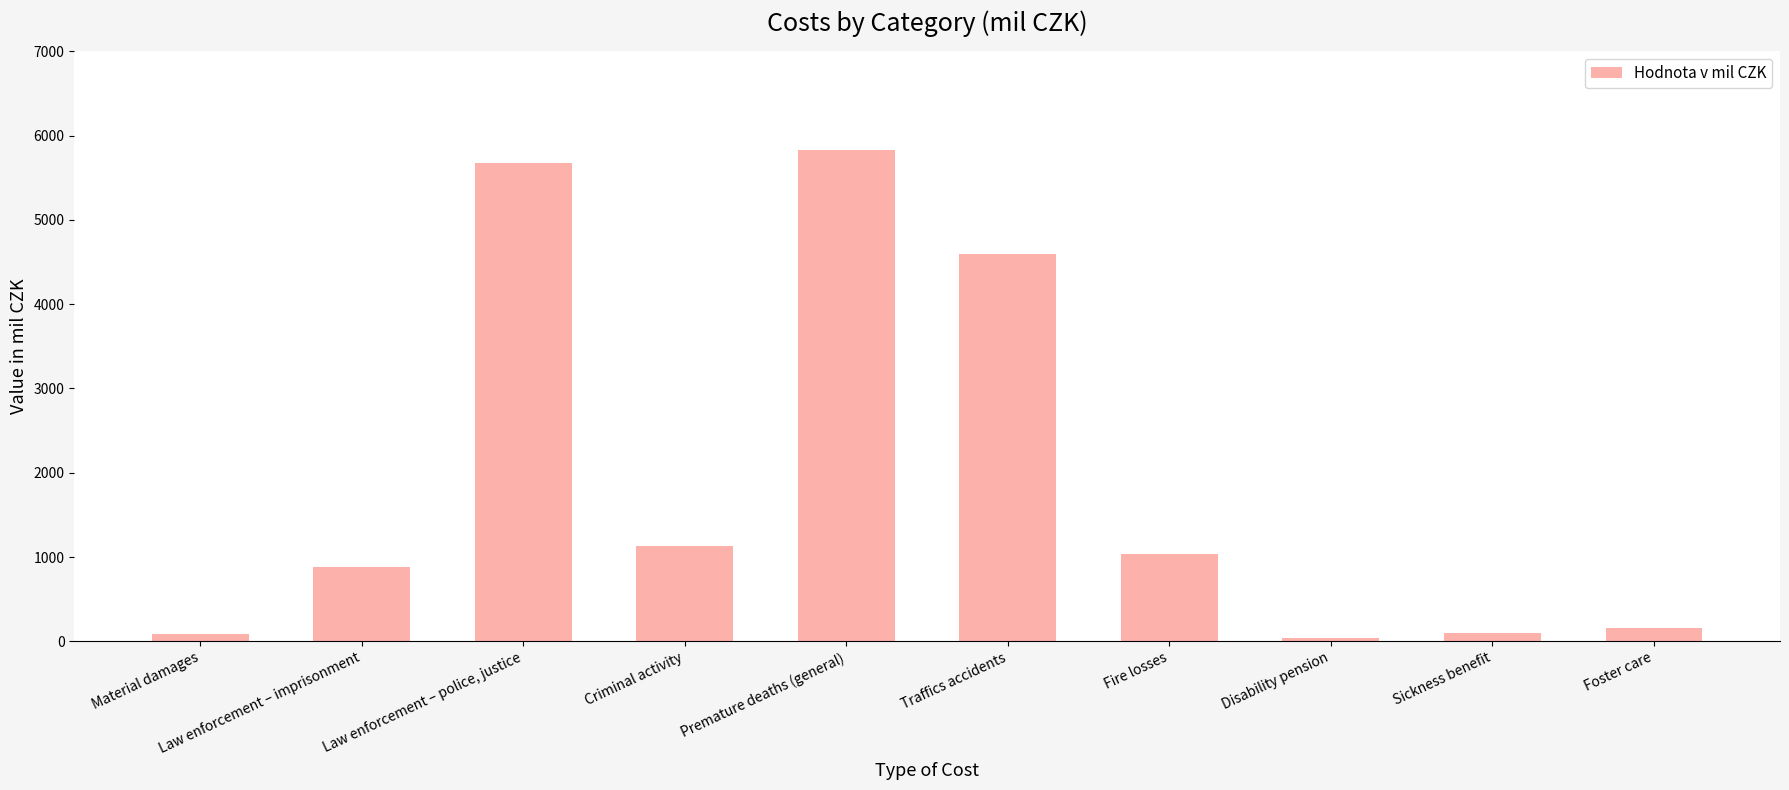

Does the chart contain any negative values?

No